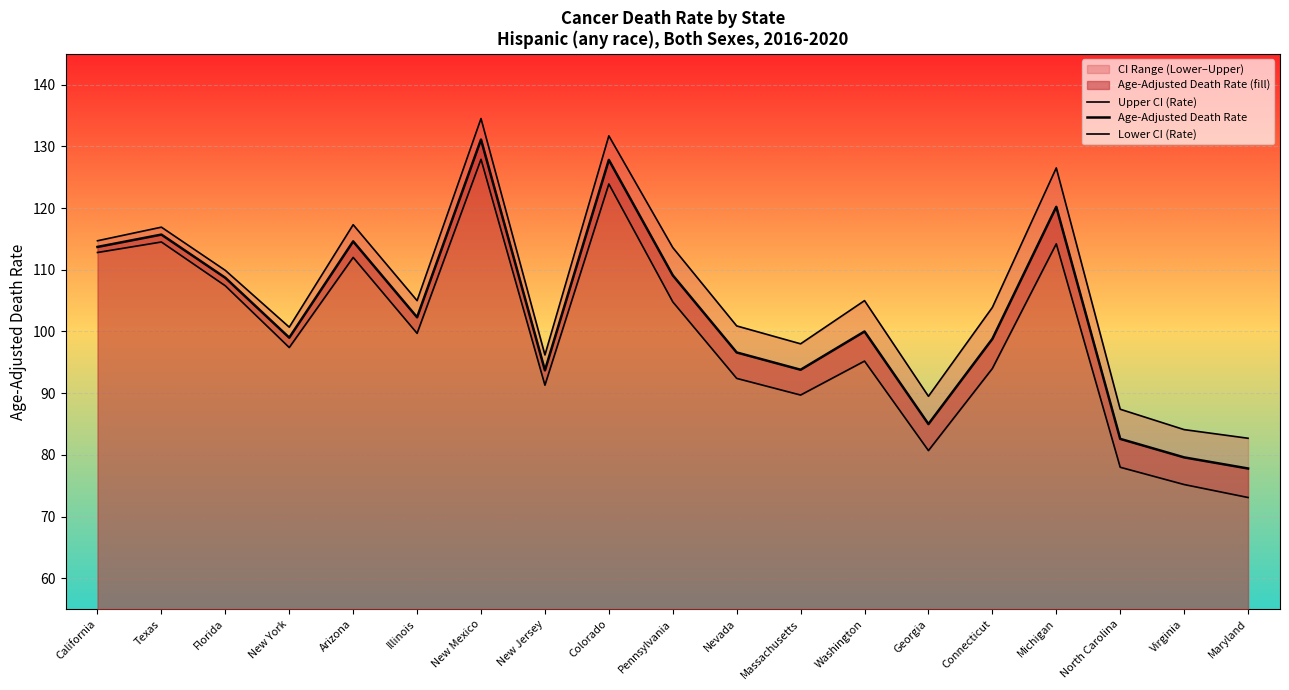

What is the sum of the Upper CI (Rate) values at Arizona and Pennsylvania?

230.9